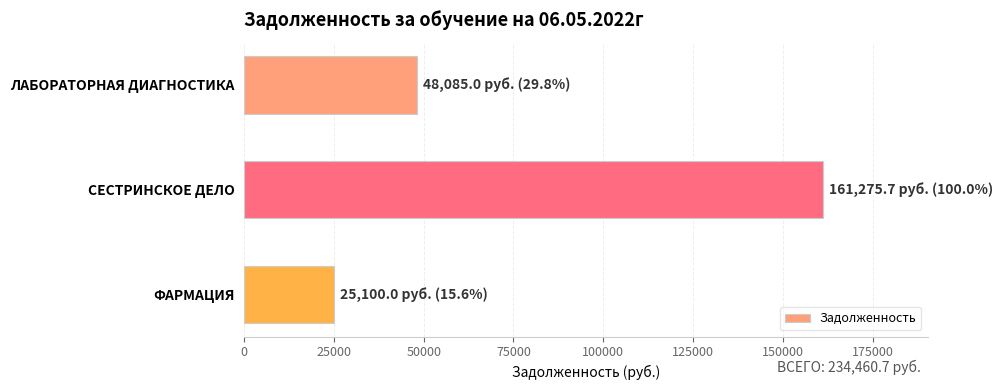

Is it true that the value at ФАРМАЦИЯ is 25100.0?

True